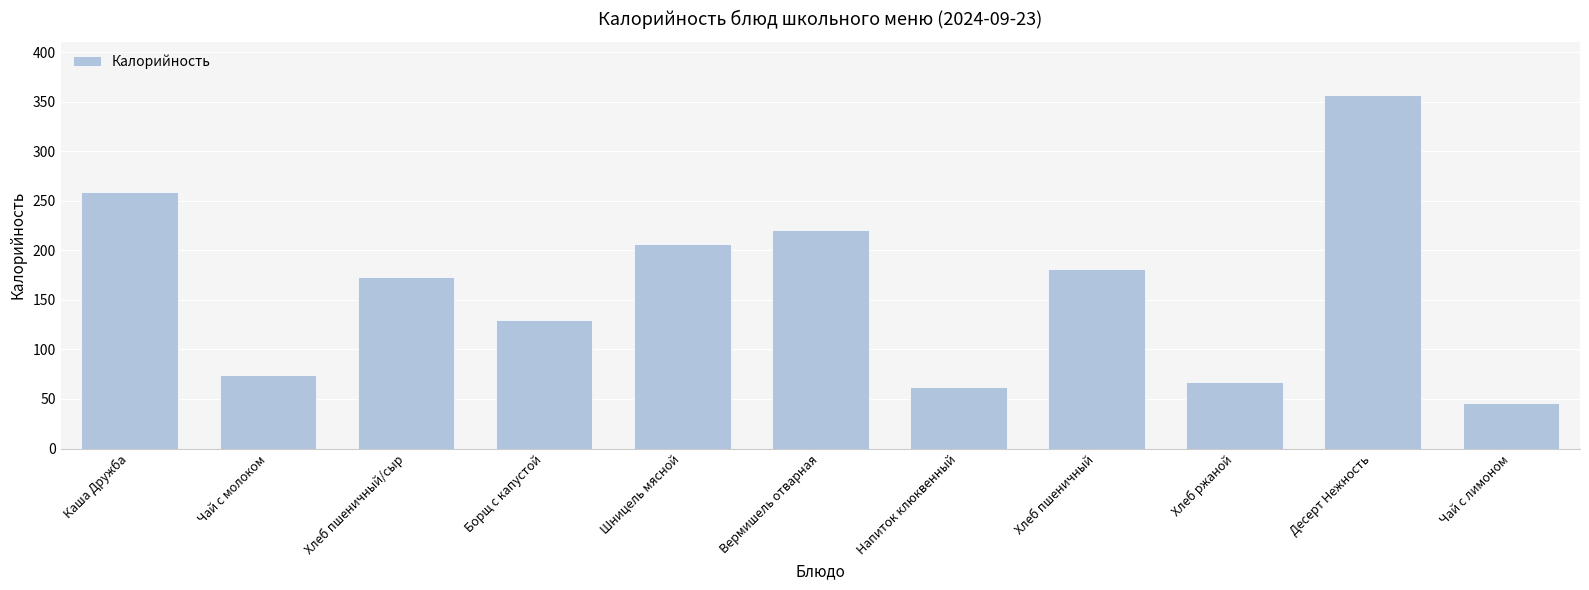

Which label corresponds to the smallest value in the chart?

Чай с лимоном